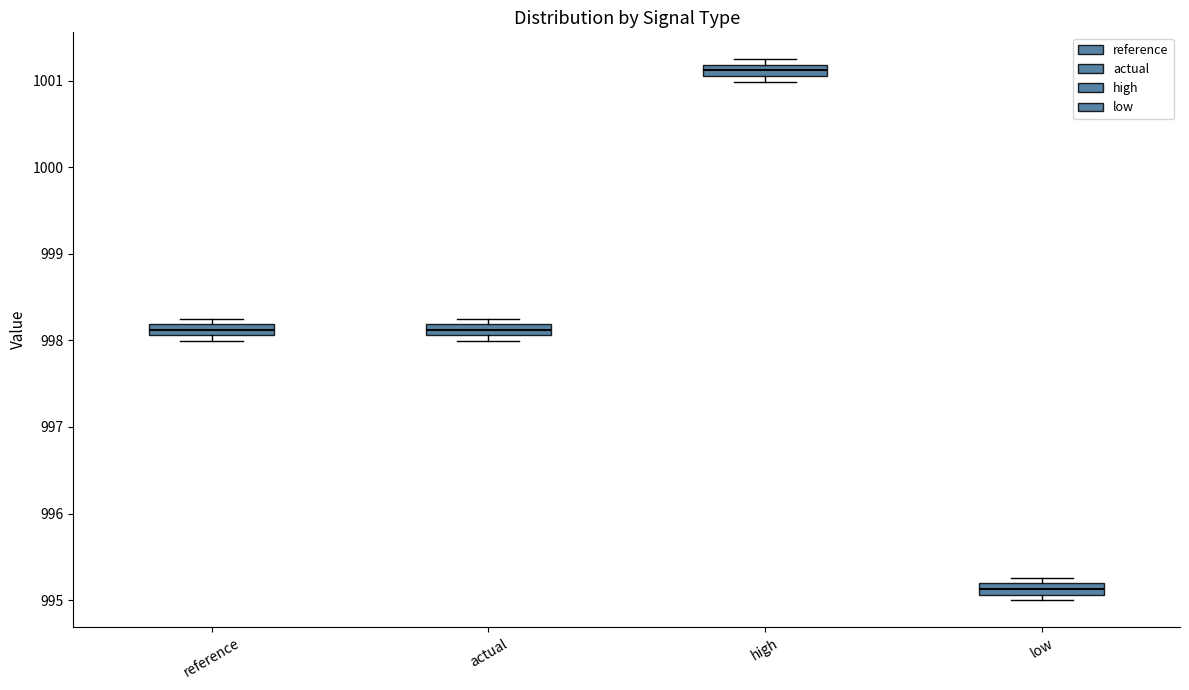

Which box's median line is the highest?

high